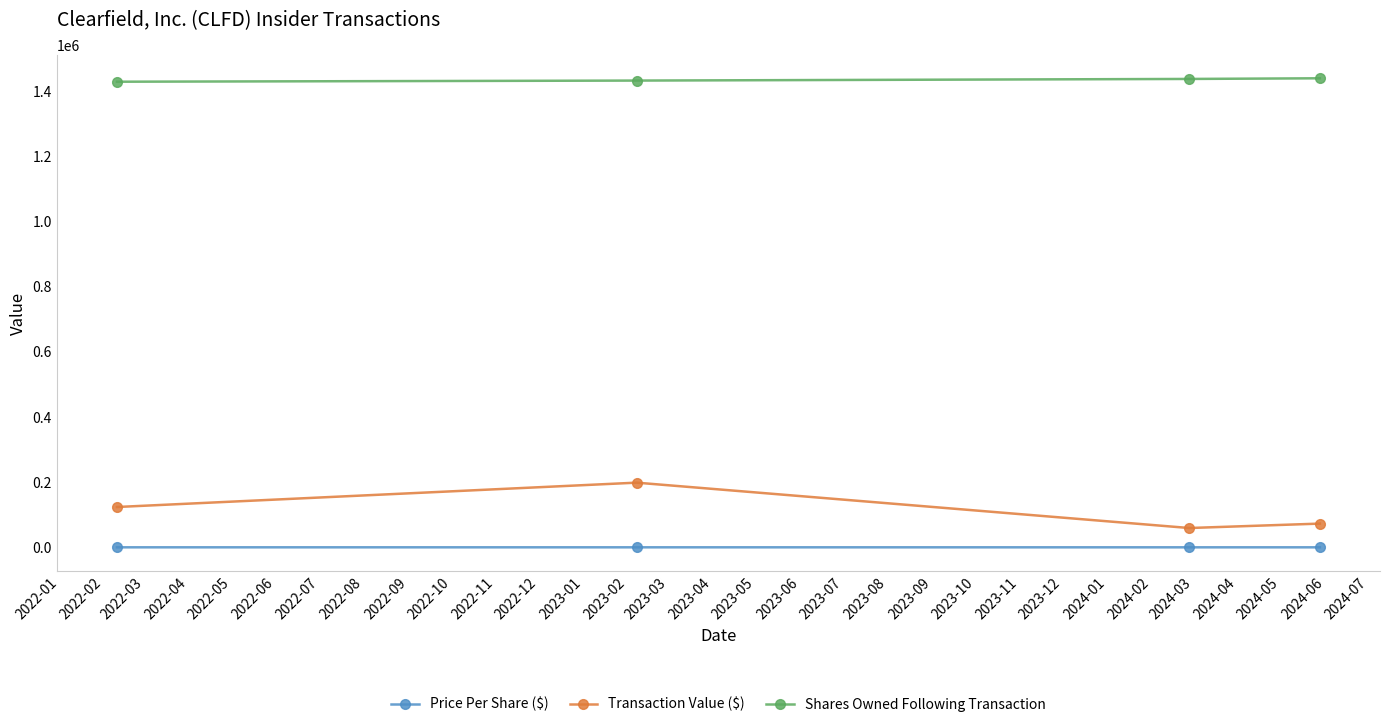

How many lines are shown in the chart?

3